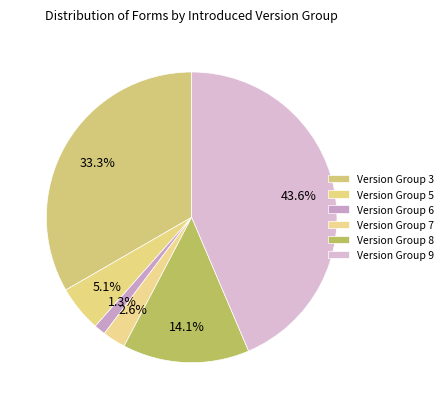

How many slices are in this pie chart?

6